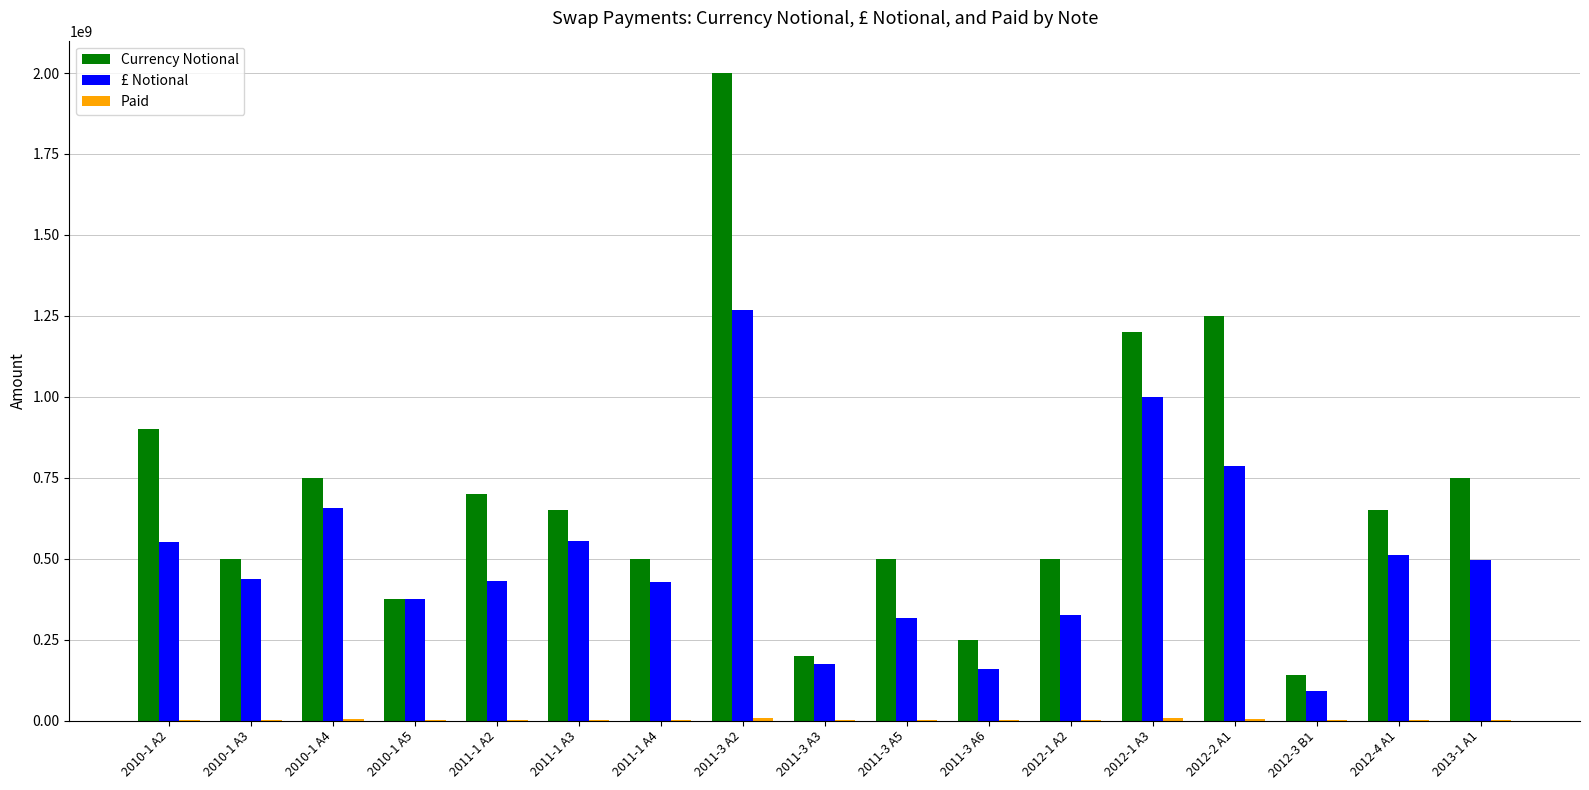

Are the bars grouped side by side (vs. stacked)?

Yes